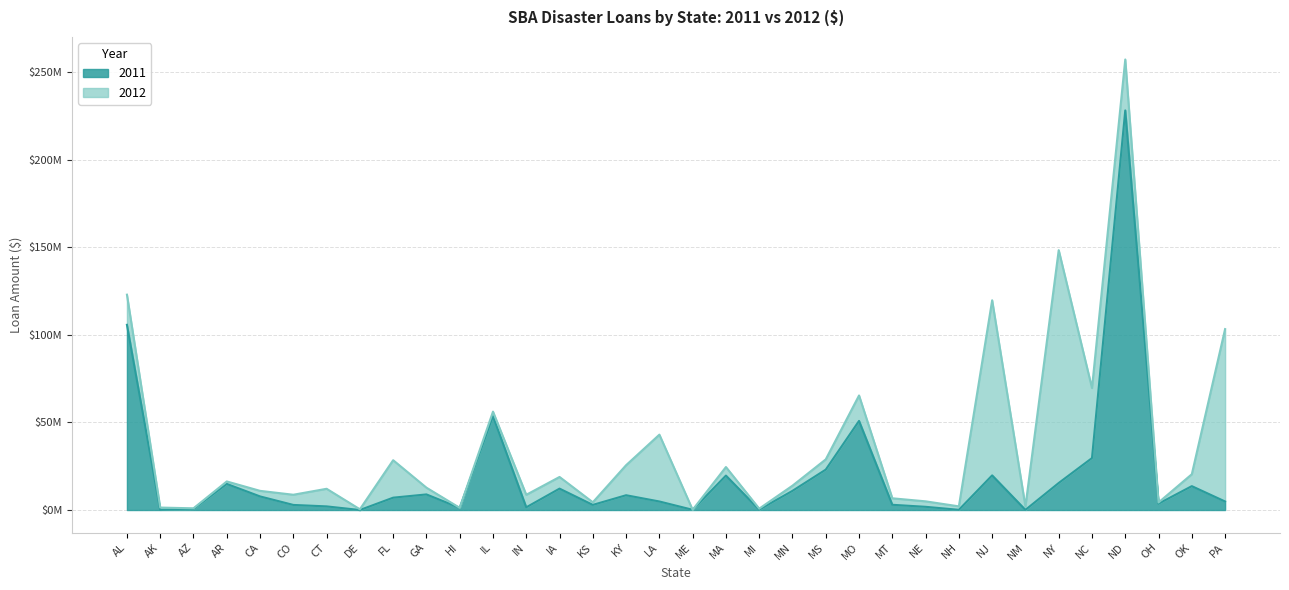

Count the number of values greater than 7047900.

16